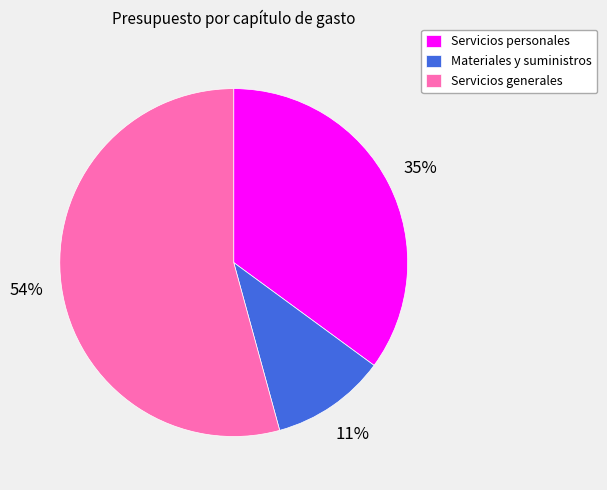

Which slice is the largest?

Servicios generales